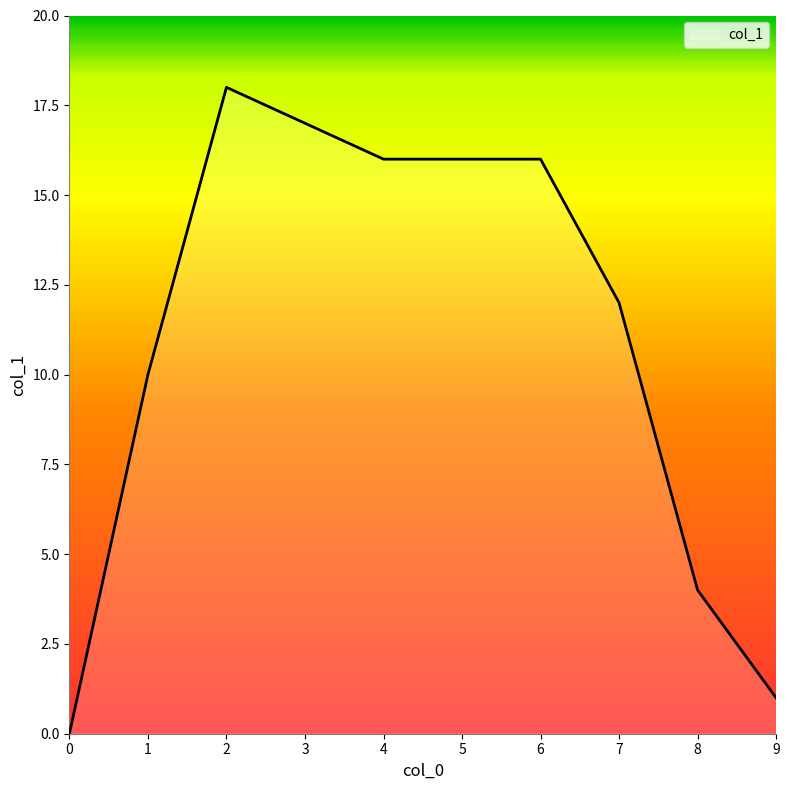

Count the number of data series in this chart.

1